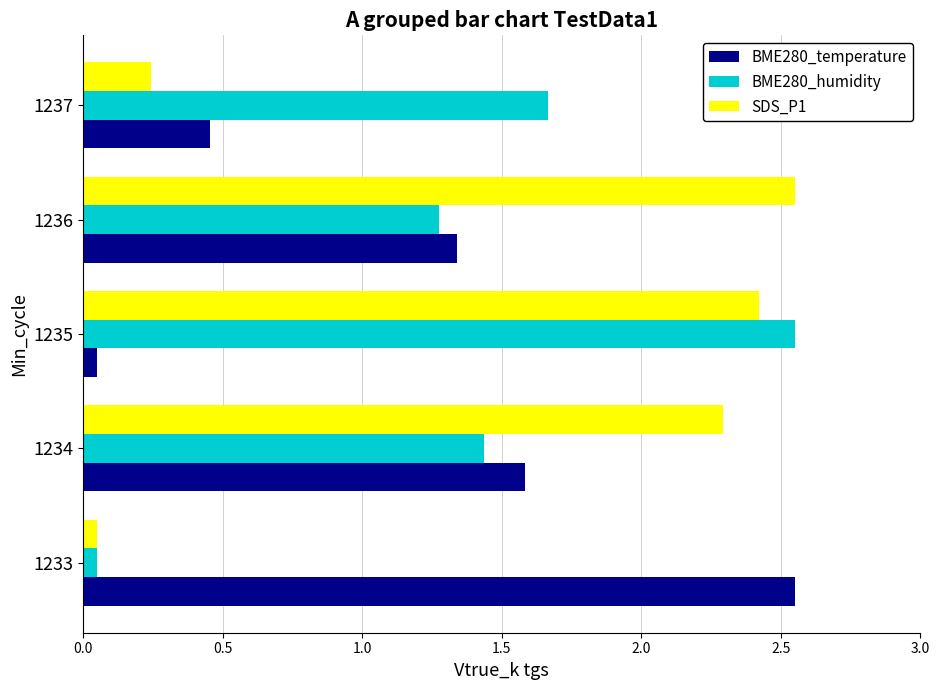

What is the sum of all BME280_temperature values?

6.0